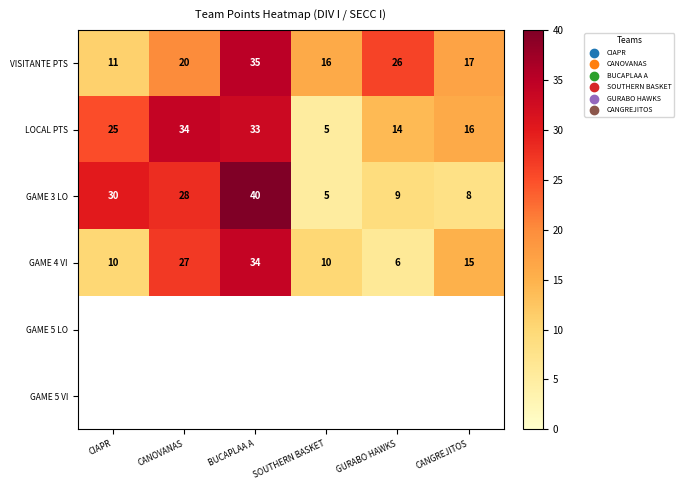

Read the VISITANTE PTS value at BUCAPLAA A.

35